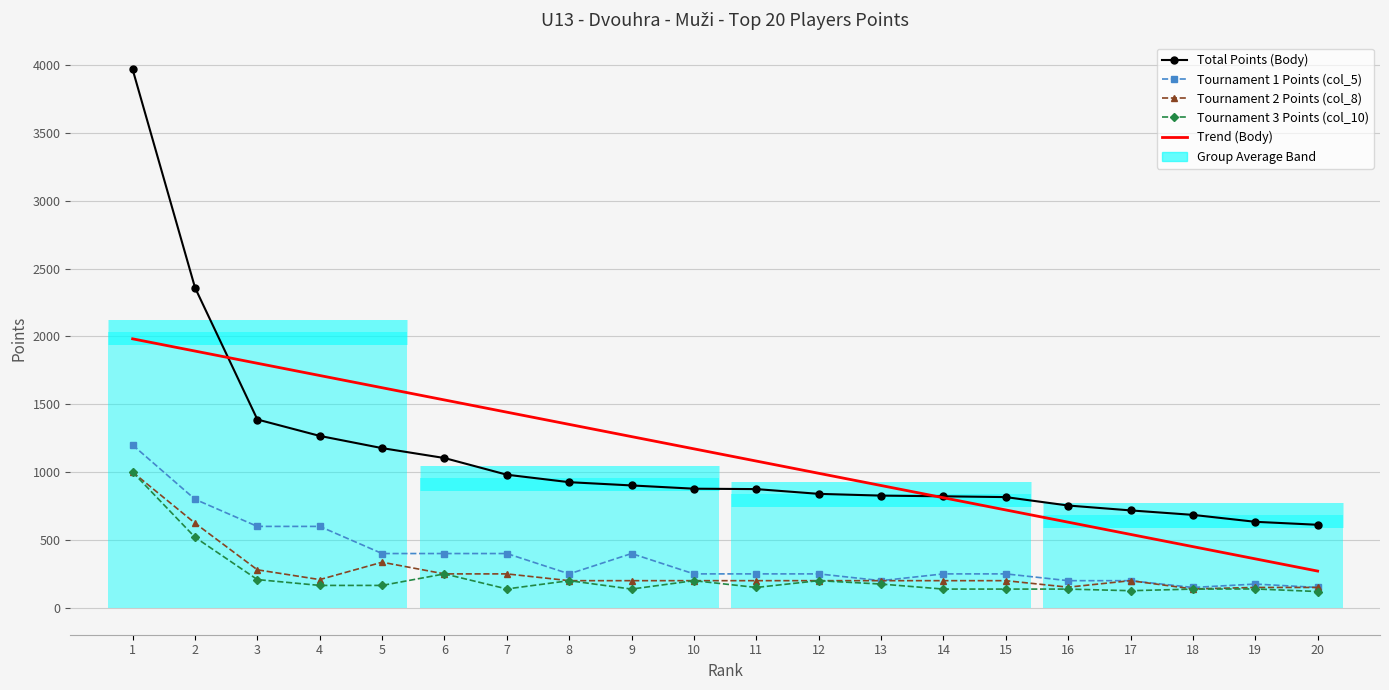

What is the value of the Total Points (Body) point at the 15th from the left?

816.0